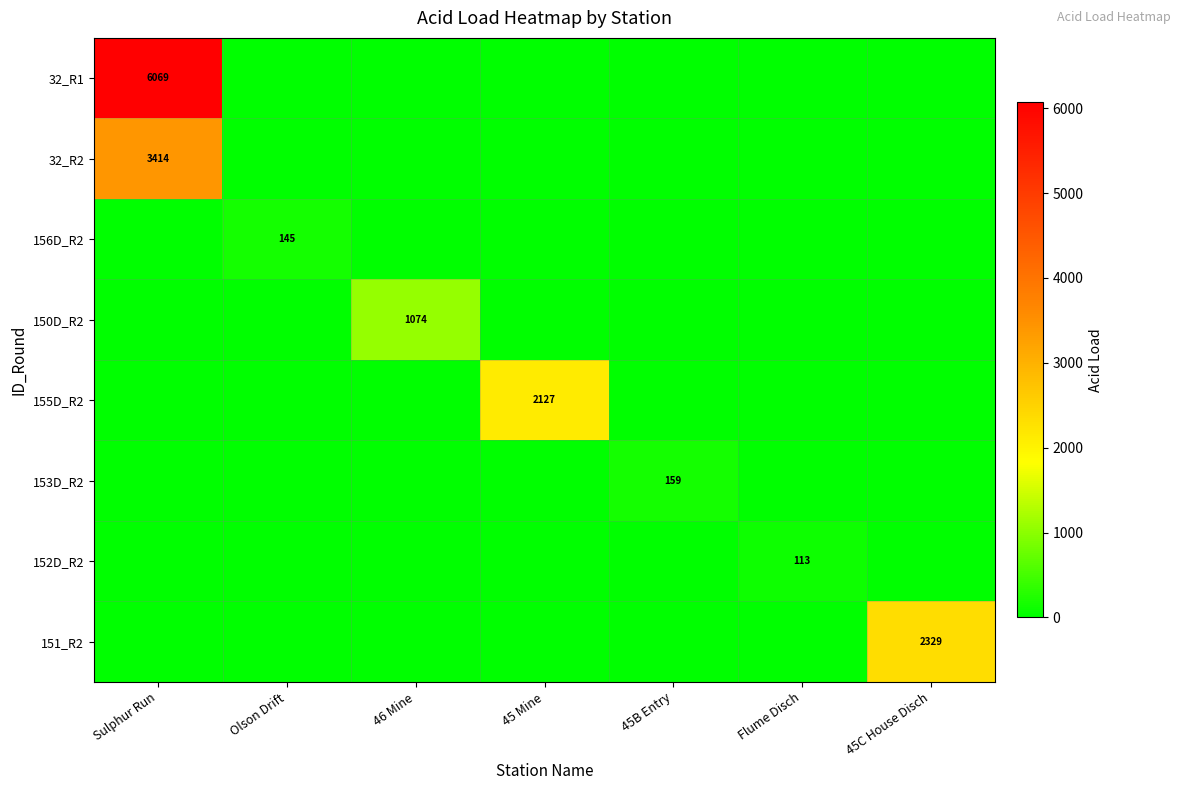

What is the average value of the 150D_R2 series?

153.5